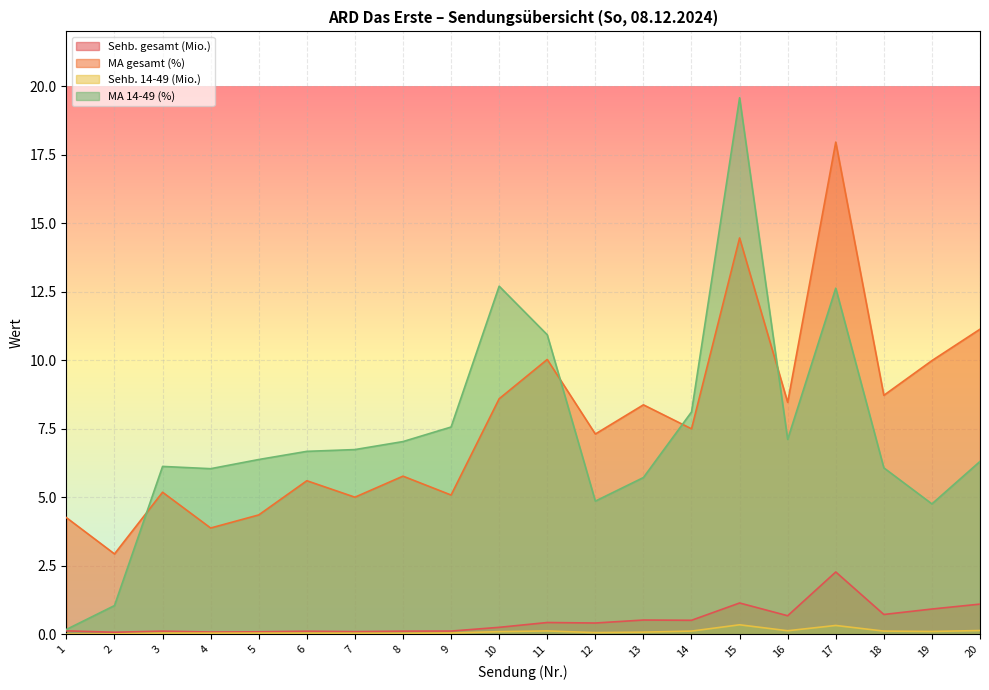

How many values in the MA gesamt (%) series exceed 7?

11